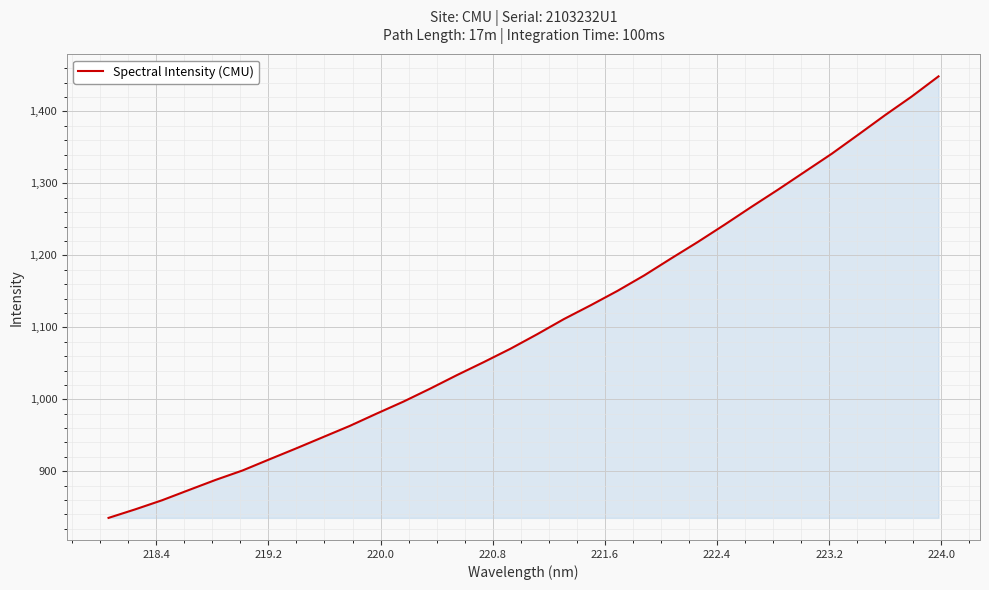

What is the difference between the maximum and minimum values?

613.5